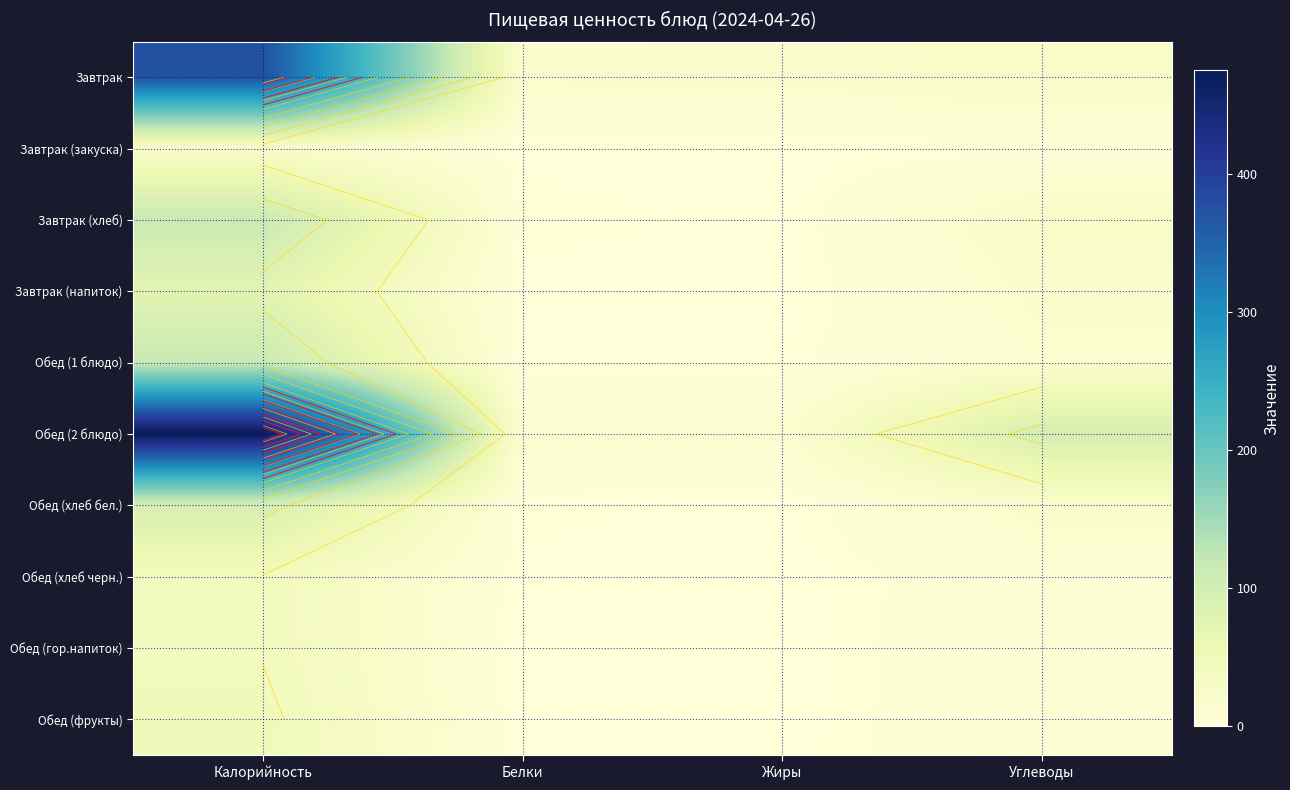

Count the number of data series in this chart.

10